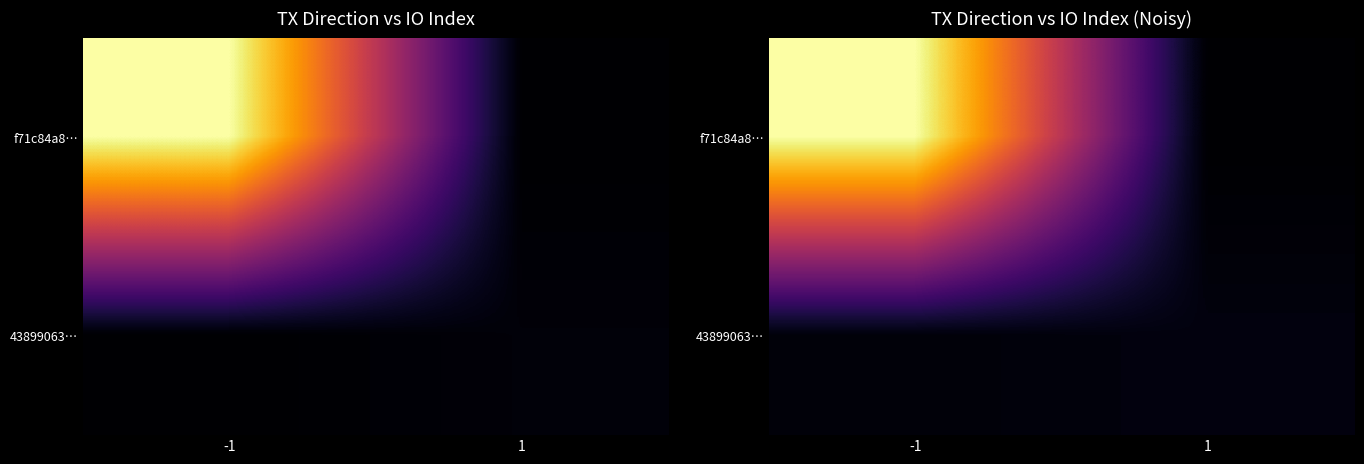

Which series changed the most between -1 and 1?

f71c84a8…